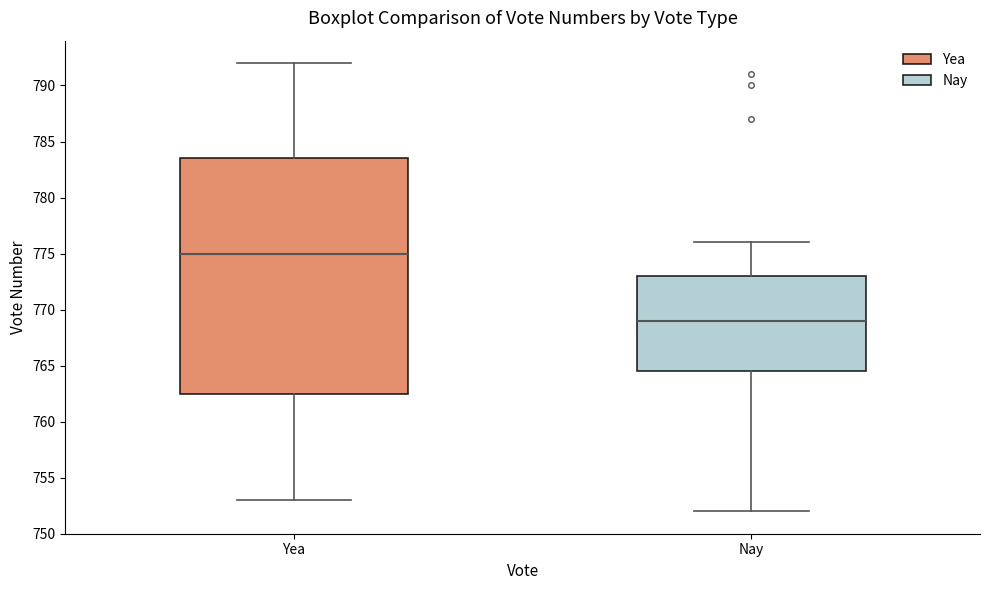

Reading left to right, transcribe this box plot: for each box, give where its median line is, the range the box spans, and where its two whiskers end, as read against the y-axis. The values are not printed on the chart, so give them approximately, as read against the axis.

Yea: median 775.0, box 762.5 to 783.5, whiskers 753.0 to 792.0
Nay: median 769.0, box 764.5 to 773.0, whiskers 752.0 to 776.0